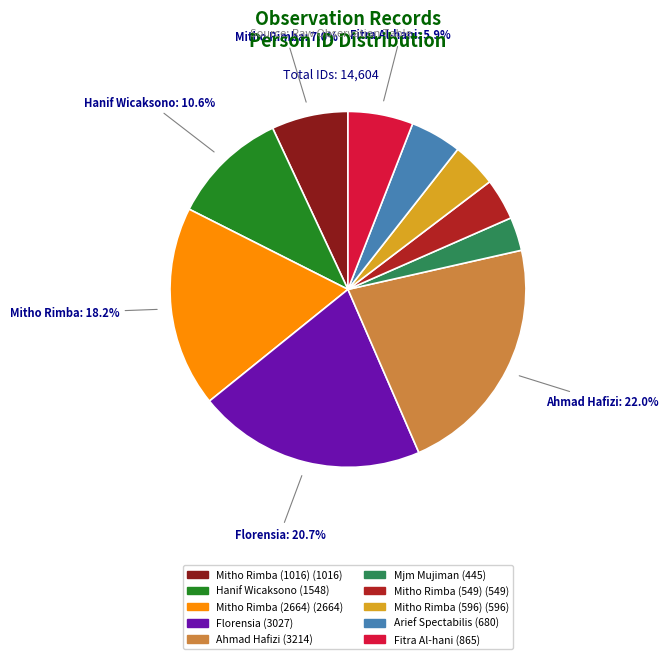

How many slices are in this pie chart?

10